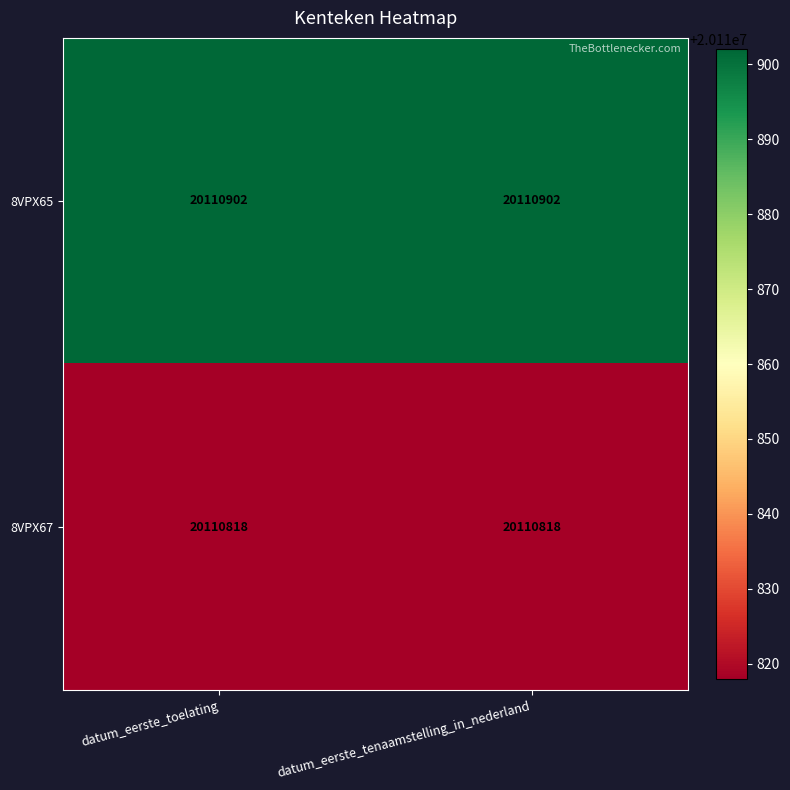

At datum_eerste_tenaamstelling_in_nederland, list the series in order from smallest to largest.

8VPX67, 8VPX65